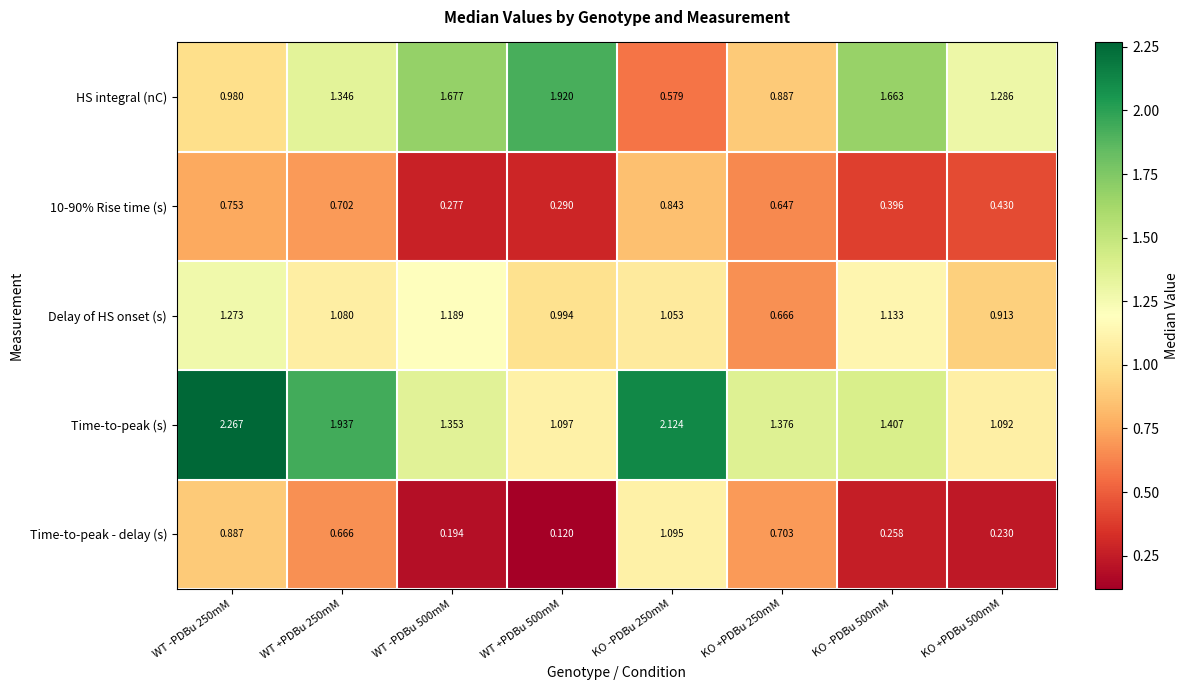

Which series changed the most between WT +PDBu 250mM and WT -PDBu 500mM?

Time-to-peak (s)